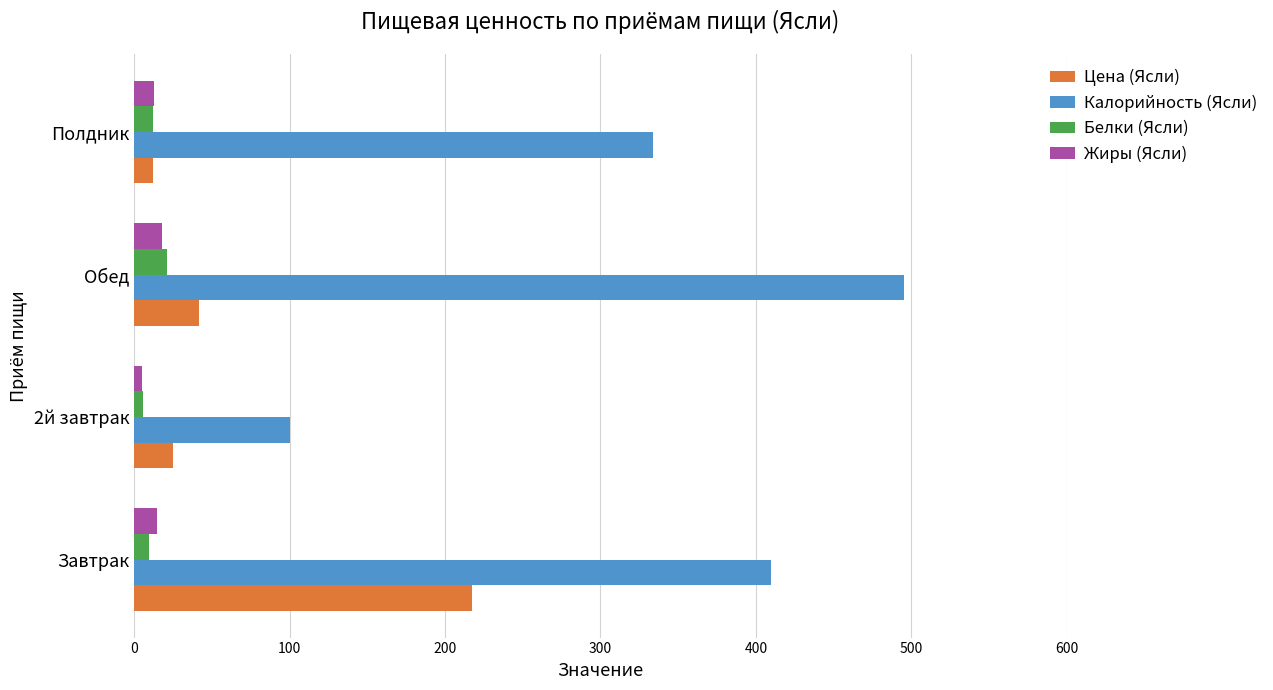

Is it true that Цена (Ясли) equals 41.9 at Обед?

True